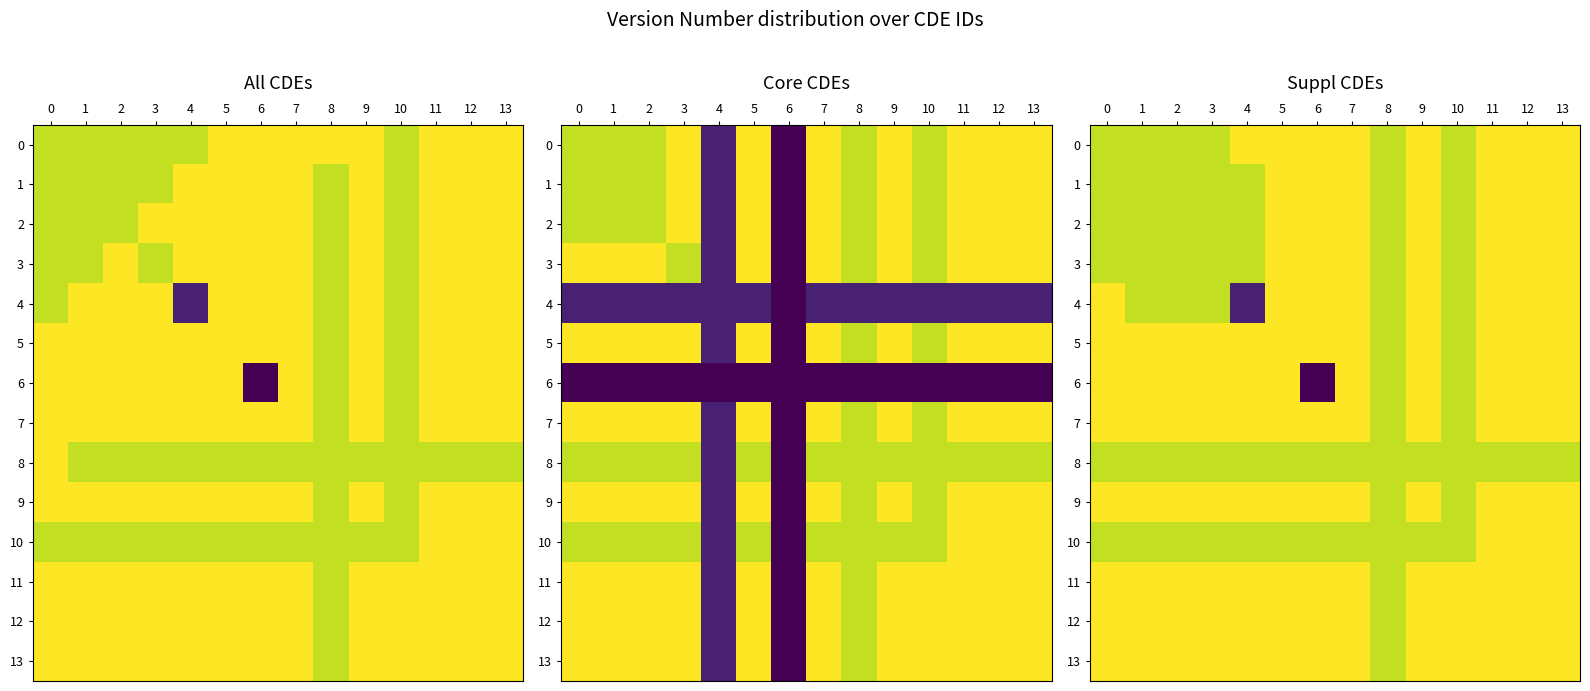

Is it true that 8 equals 3.0 at 7?

True